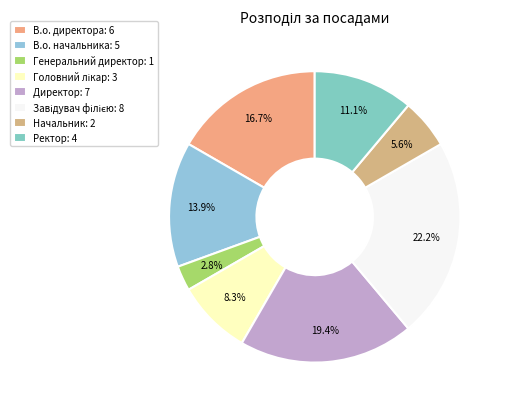

Which category has the biggest portion of the pie?

Завідувач філією